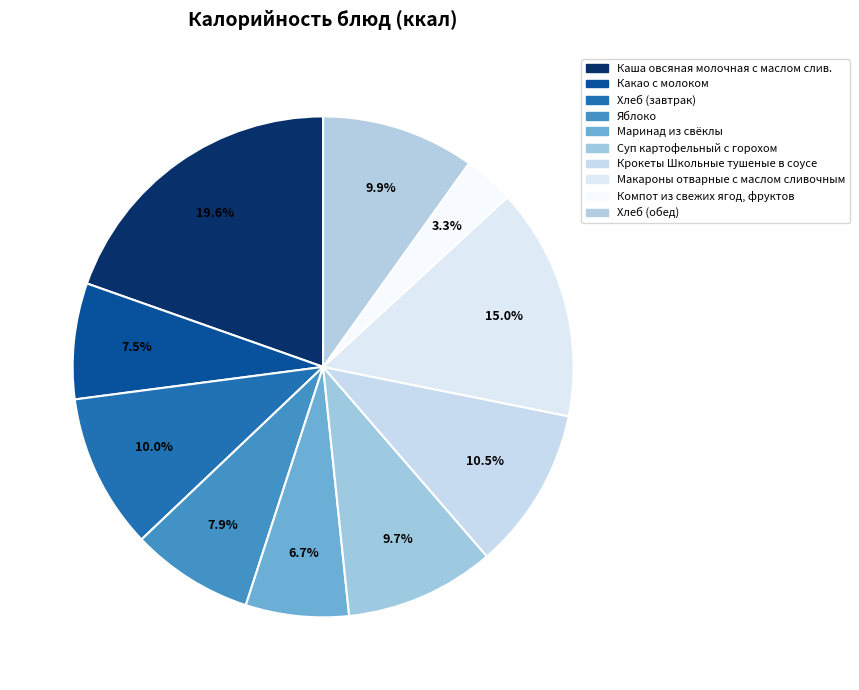

To the nearest percent, what is the difference between the largest and smallest slice percentages?

16%